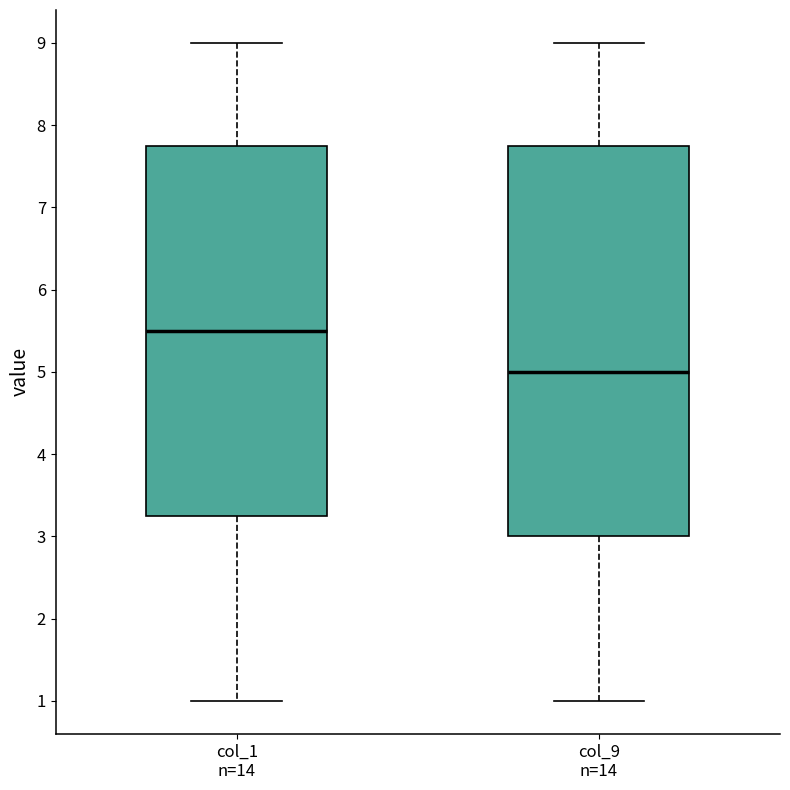

Reading left to right, read every box against the y-axis: the position of its median line, the range the box covers, and the ends of its whiskers. The values are not printed on the chart, so give them approximately, as read against the axis.

col_1 n=14: median 5.5, box 3.3 to 7.8, whiskers 1.0 to 9.0
col_9 n=14: median 5.0, box 3.0 to 7.8, whiskers 1.0 to 9.0